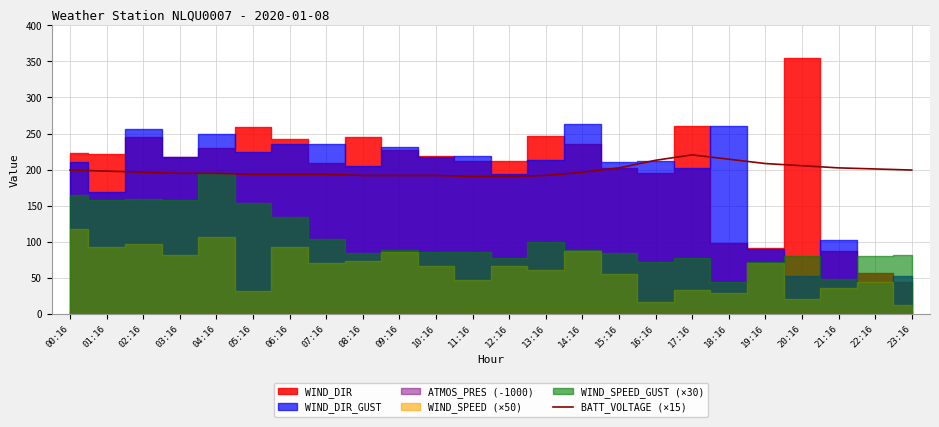

Where is the data nearest to the value 205?

20:16